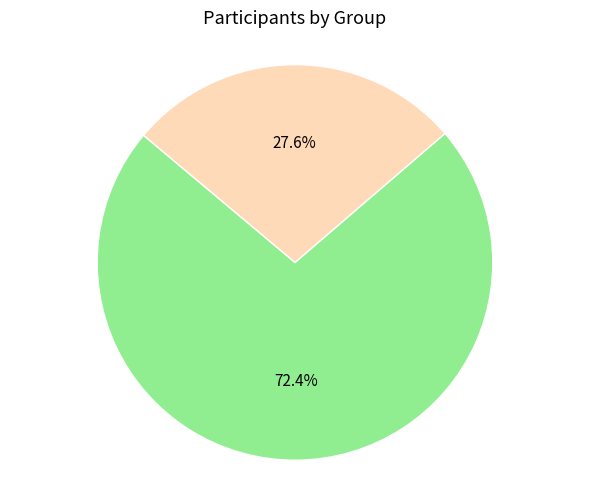

Does any single category account for the majority?

Yes